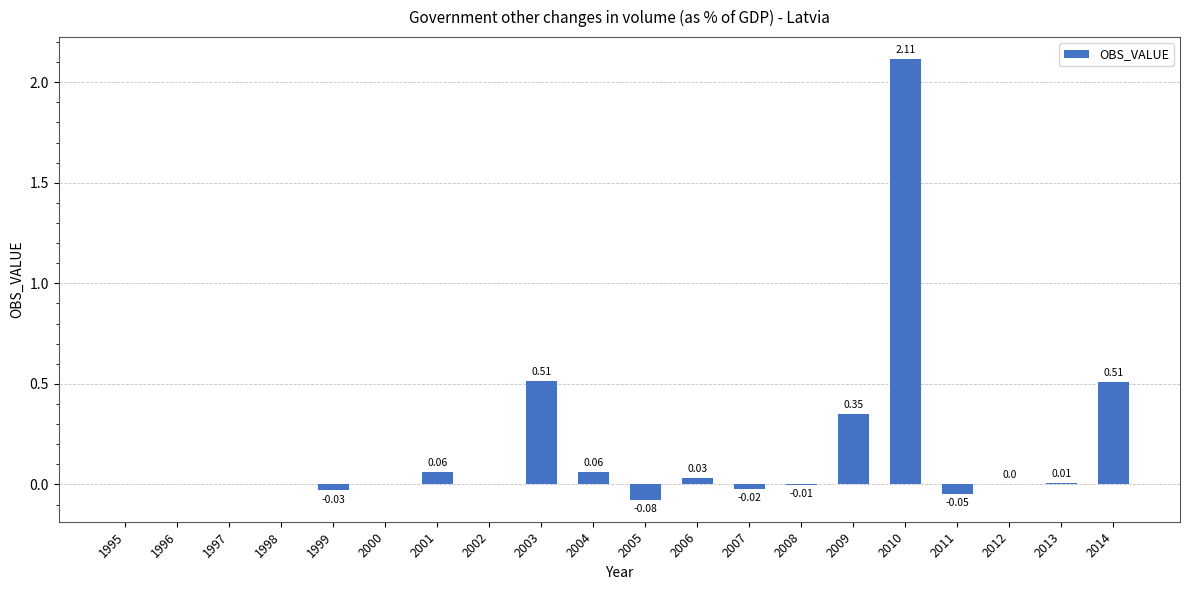

How many series are shown in this chart?

1